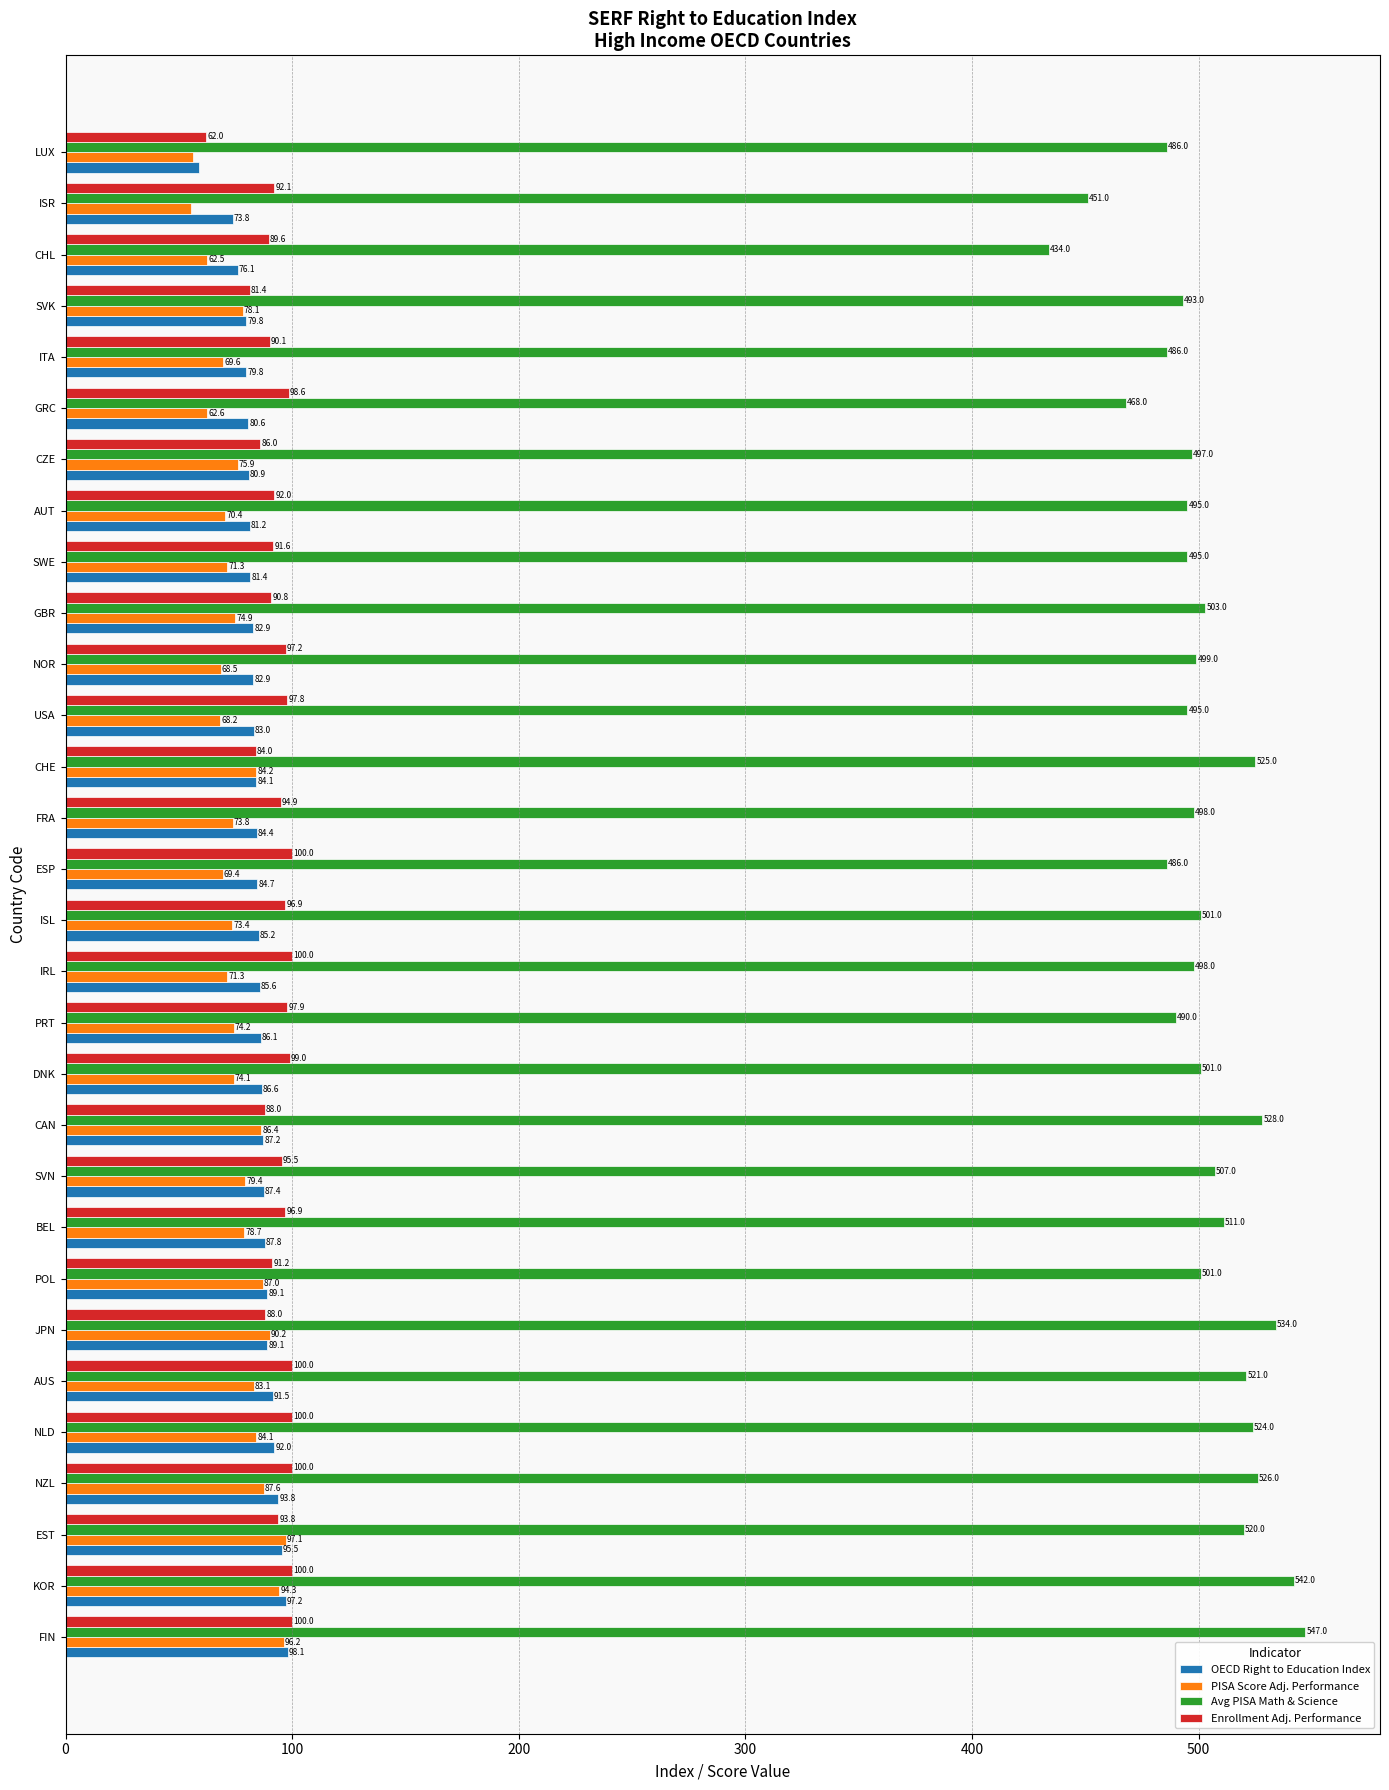

What is the sum of the OECD Right to Education Index values at JPN and CHL?

165.2